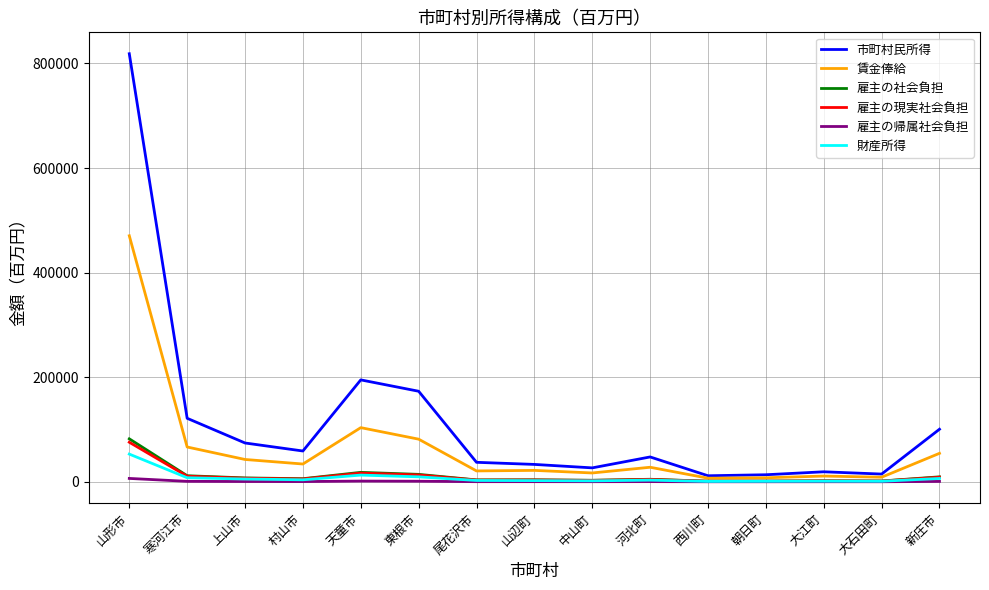

True or false: 市町村民所得 and 雇主の現実社会負担 cross at least once.

False